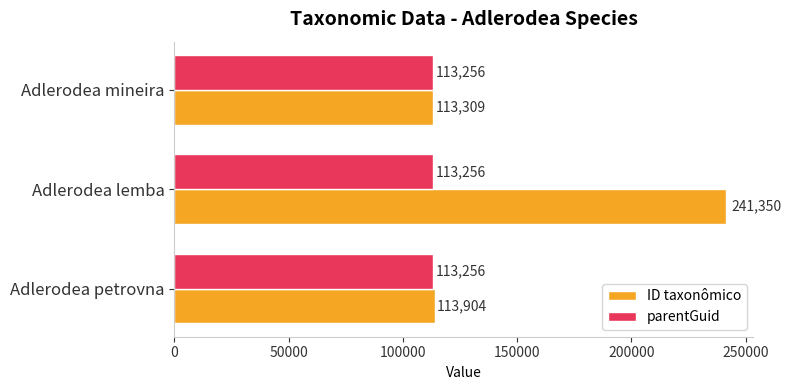

What is the maximum value shown in the chart?

241350